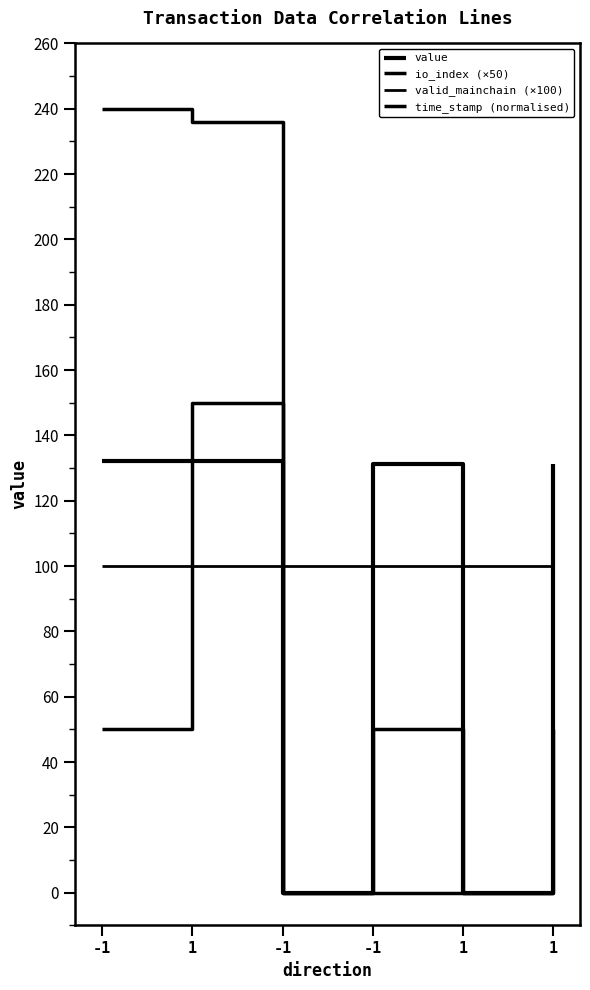

Reading right to left, list all the values displayed in this chart.

value: 131.2	0.0	131.2	0.0	132.2	132.2
io_index (×50): 50.0	0.0	50.0	0.0	150.0	50.0
valid_mainchain (×100): 100.0	100.0	100.0	100.0	100.0	100.0
time_stamp (normalised): 0.0	0.0	0.0	0.0	236.0	240.0